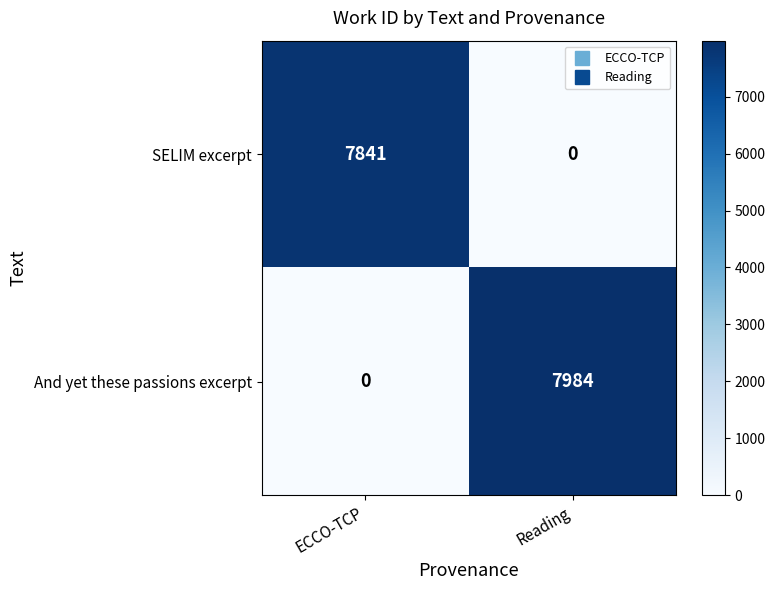

Reading left to right, list all the values displayed in this chart.

SELIM excerpt: ECCO-TCP=7841	Reading=0
And yet these passions excerpt: ECCO-TCP=0	Reading=7984